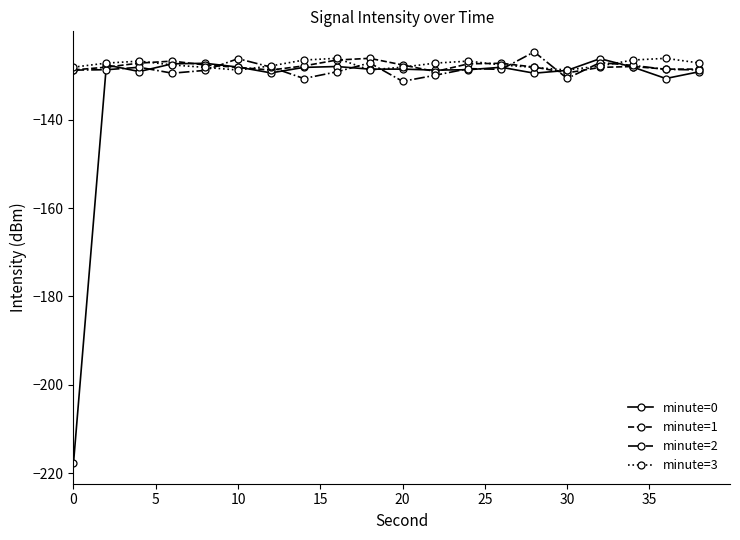

What is the highest value of the minute=3 series?

-126.1